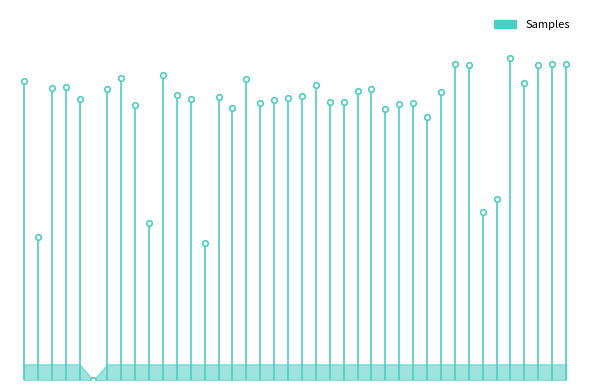

Is it true that the value at 1 is 62750?

False